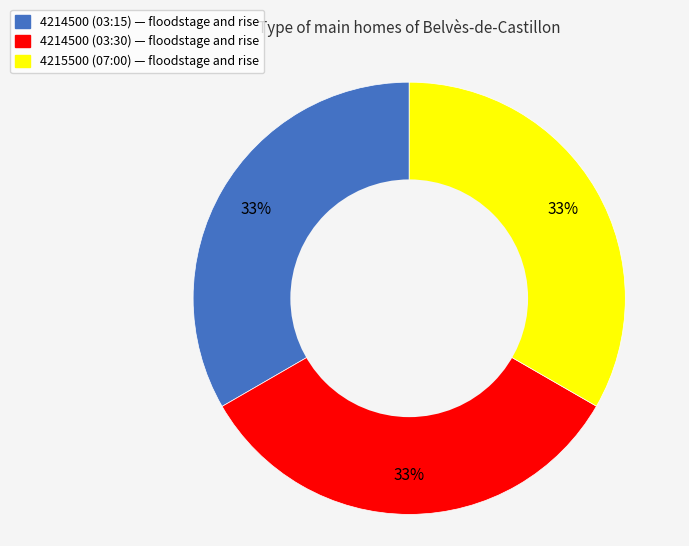

Does 4215500 (07:00) account for over 50% of the chart?

No